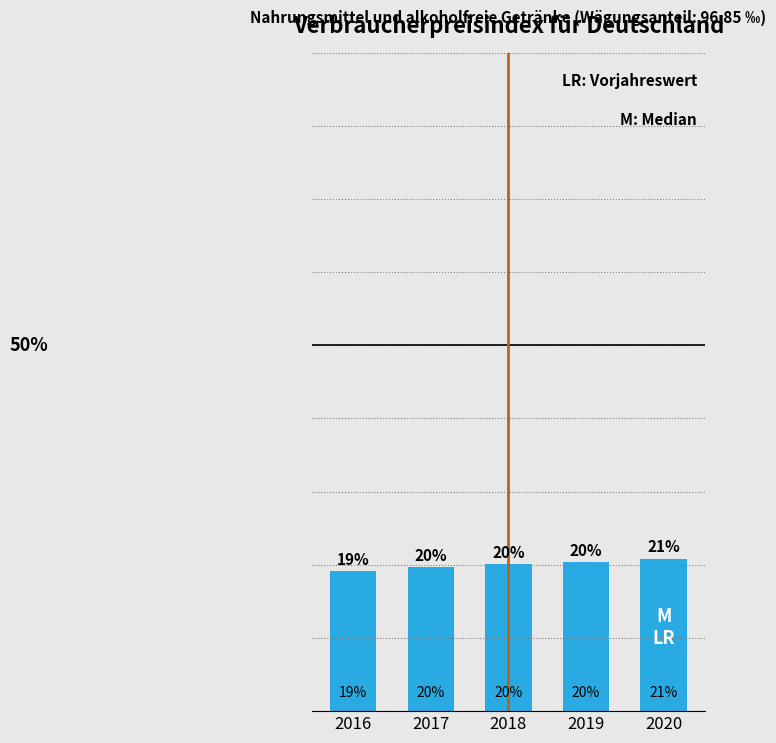

What is the sum of all values?

100.0